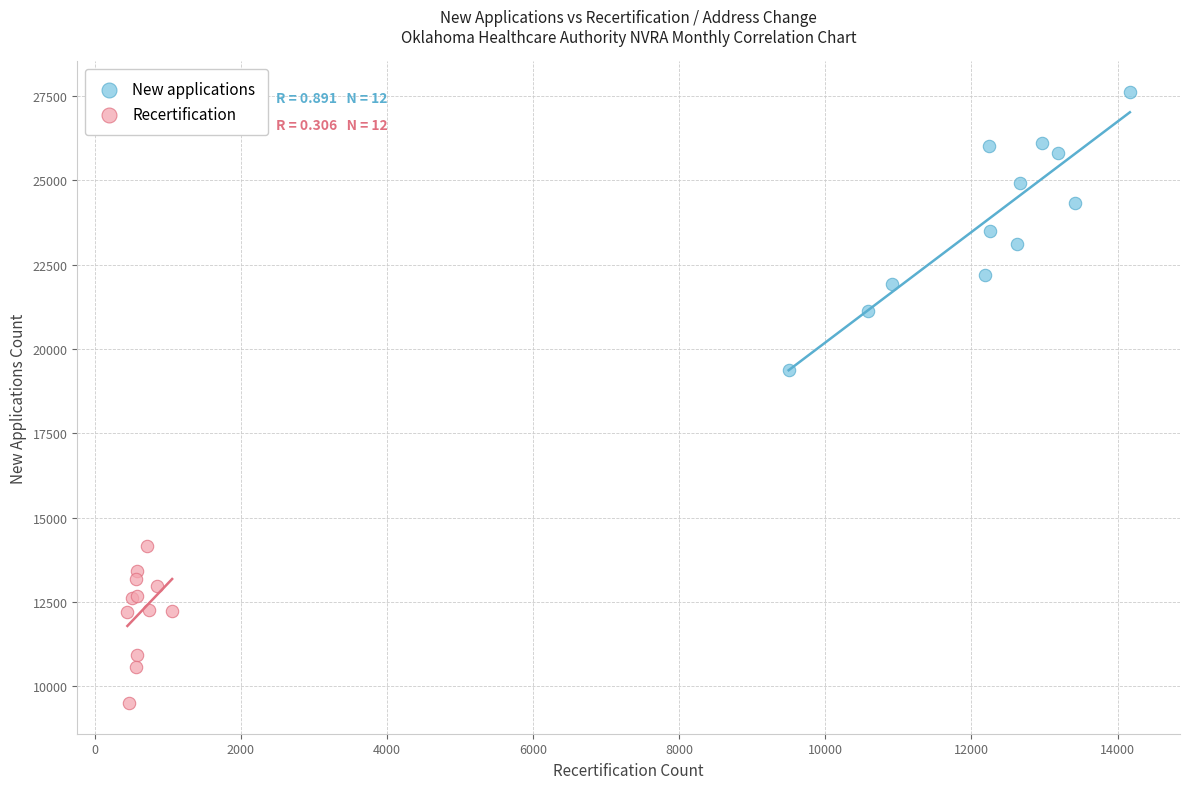

Which series has the widest spread of Y values?

New applications